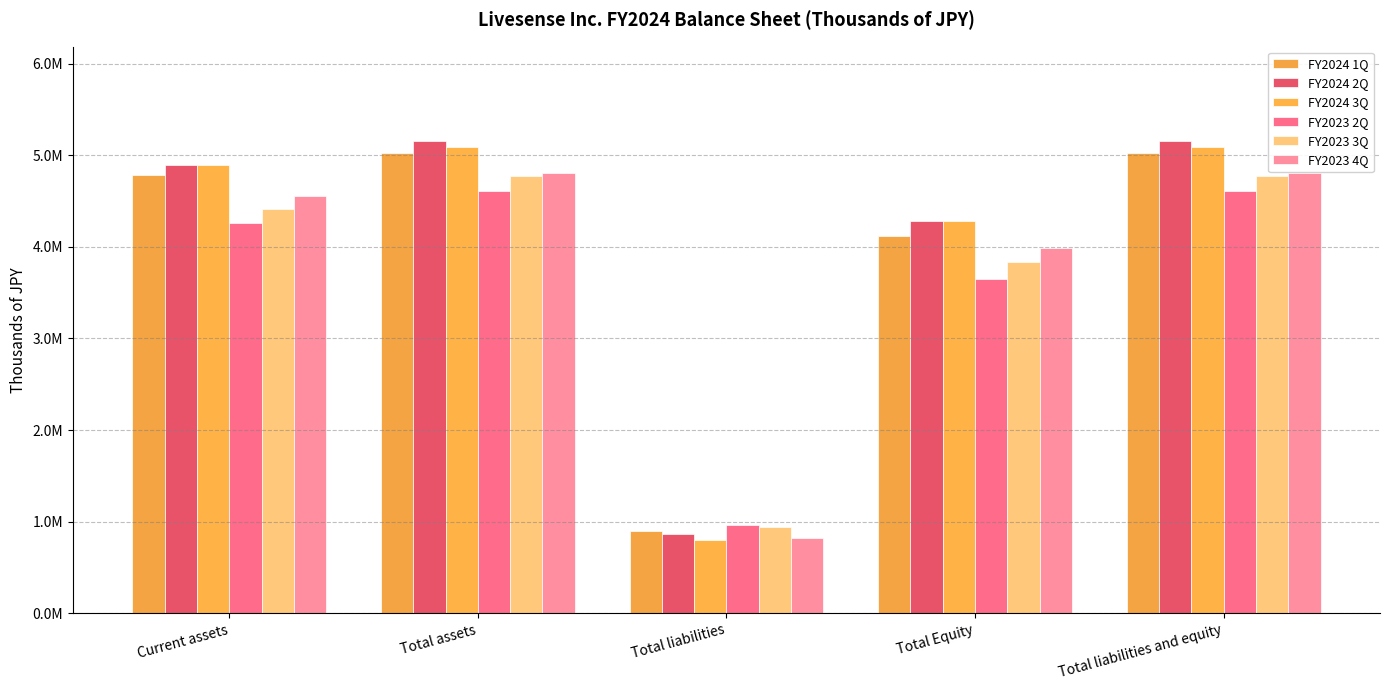

True or false: FY2023 4Q has a value of 3030506 at Total liabilities and equity.

False